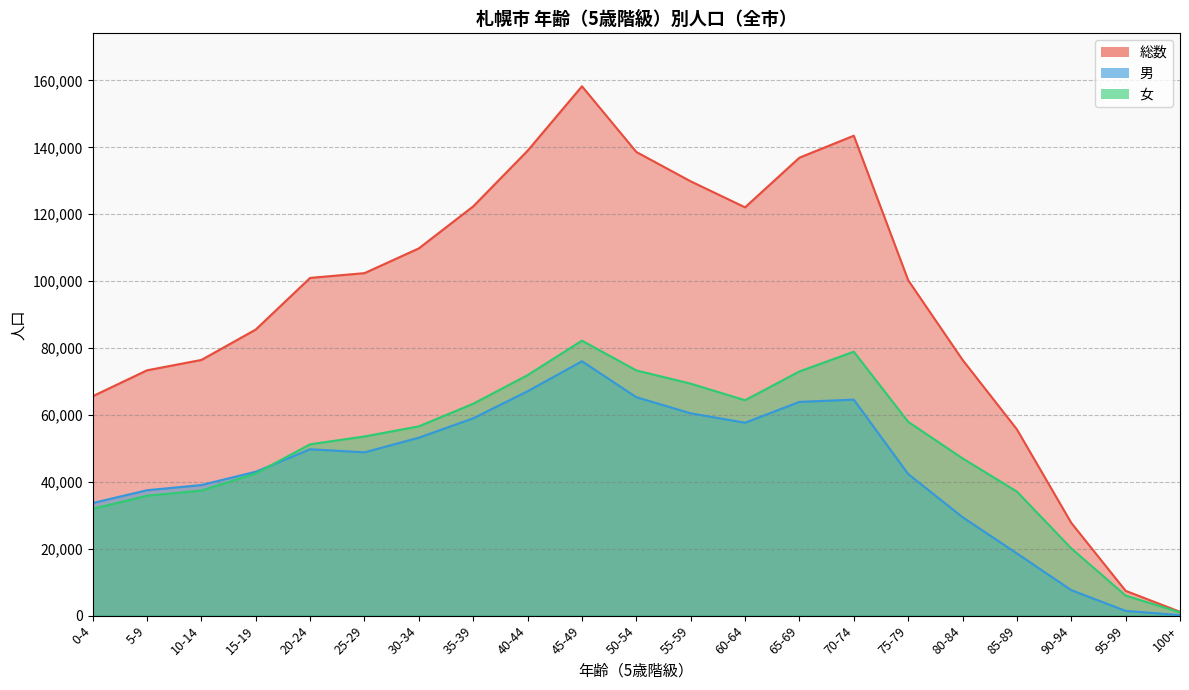

Is it true that 男 equals 153 at 100+?

True